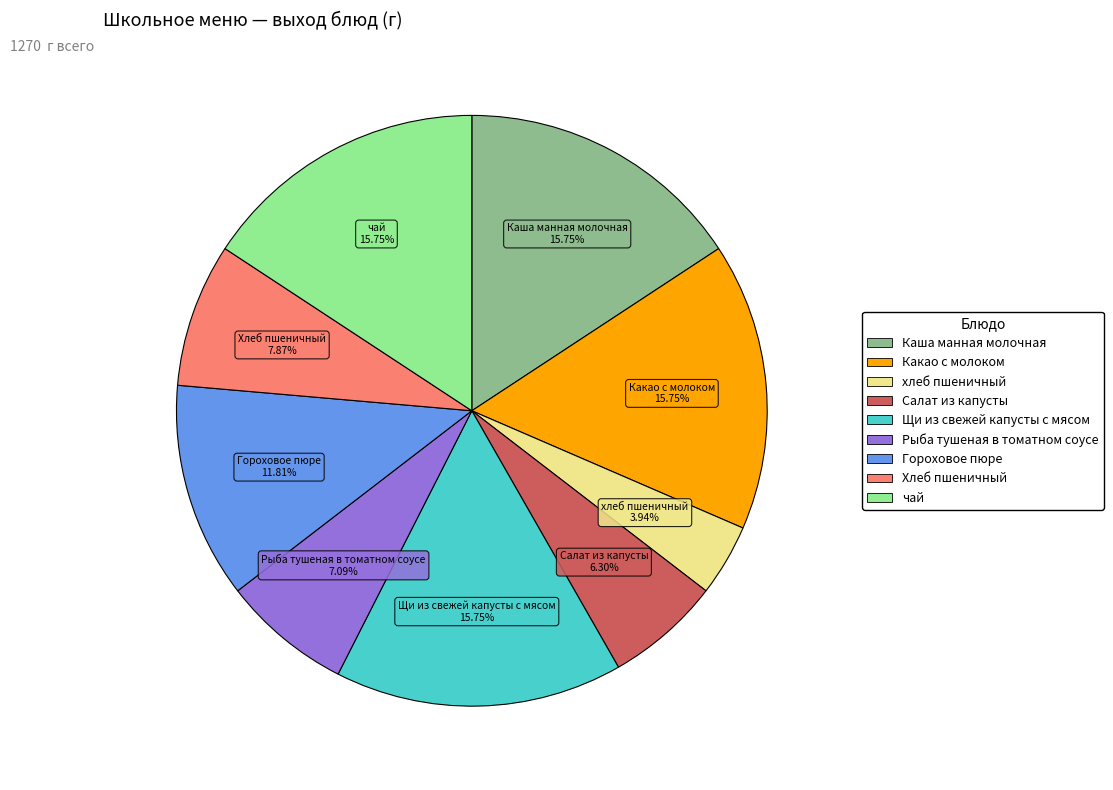

To the nearest percent, what percentage of the pie is Гороховое пюре?

12%